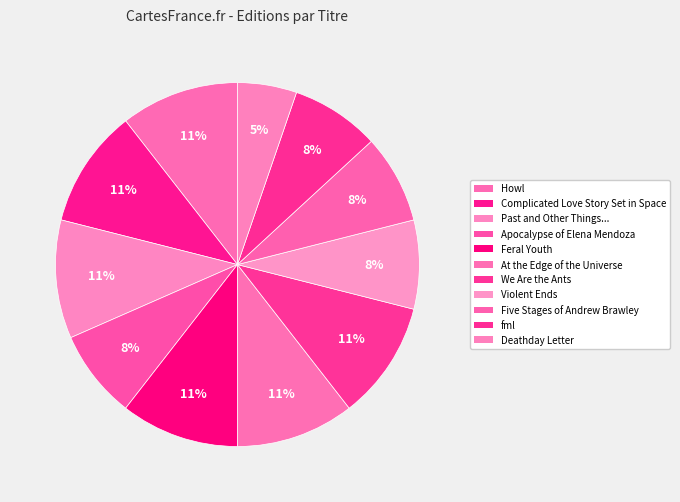

How many slices are in this pie chart?

11